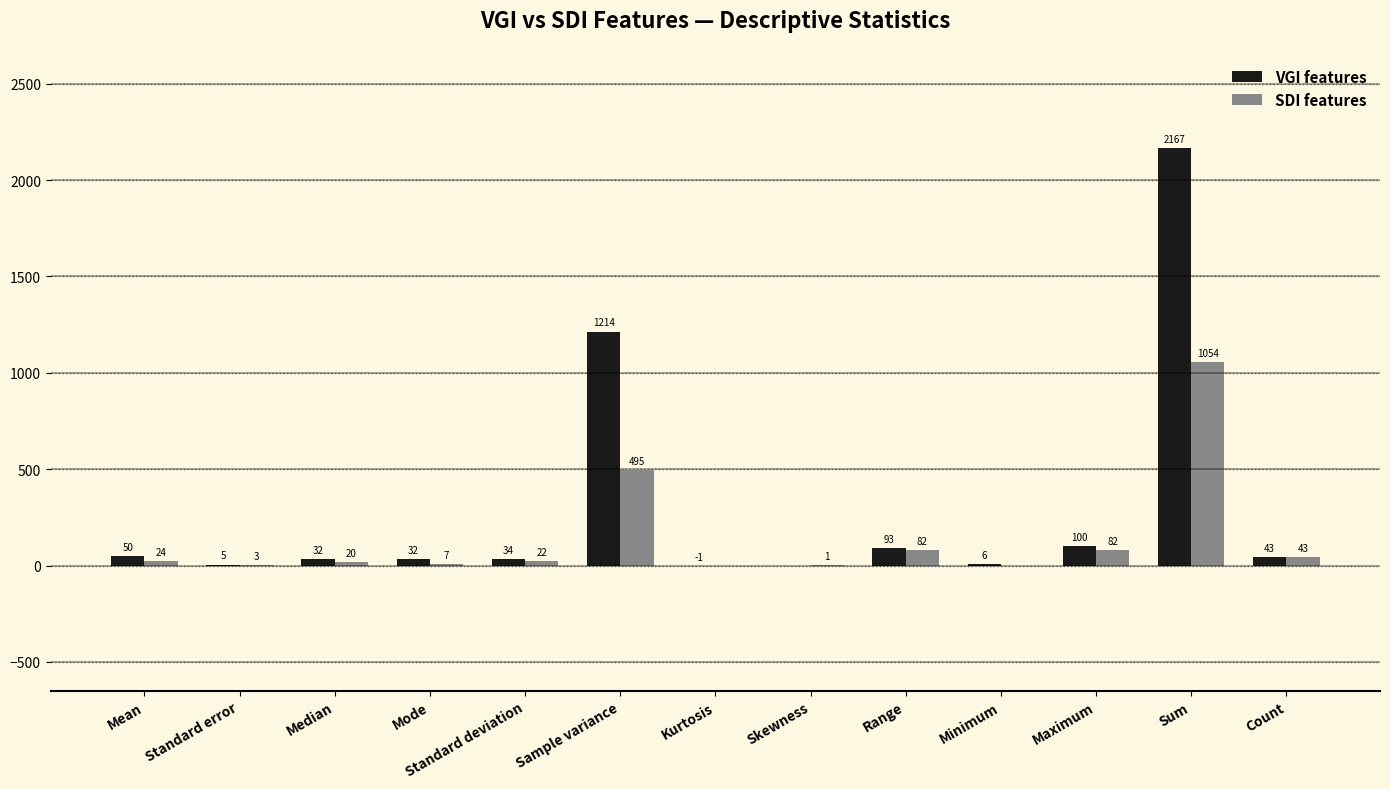

Are the bars horizontal?

No